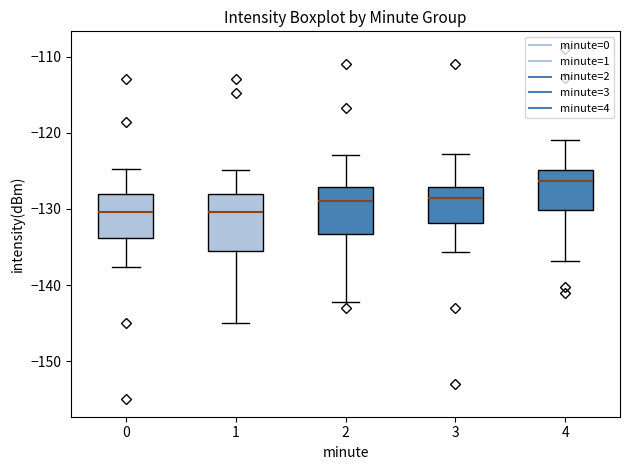

Where does the lower whisker of the box at x = 1 end on the y-axis? The values are not printed on the chart, so give them approximately, as read against the axis.

-145